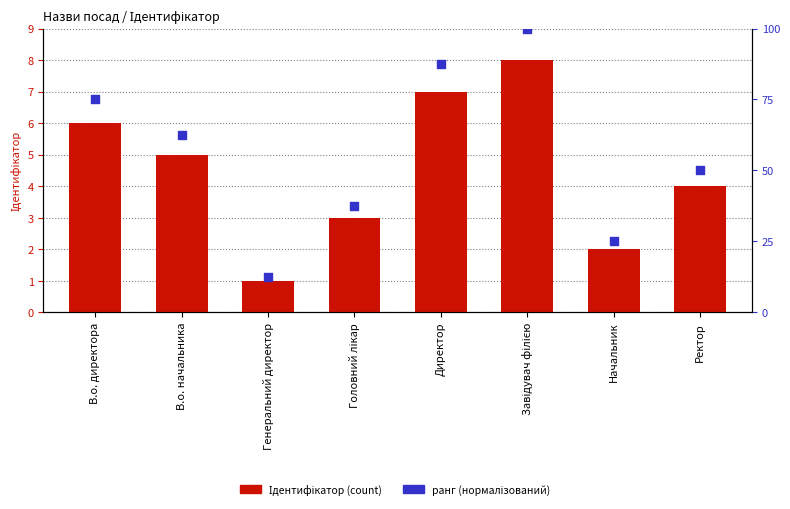

Is the value of Ідентифікатор at В.о. начальника greater than the value of ранг (нормалізований) at Начальник?

No